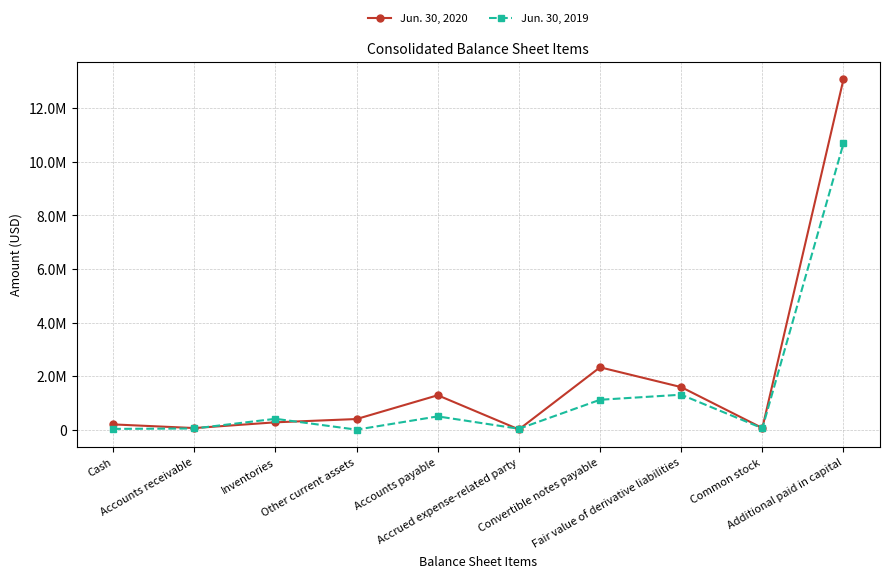

What is the label of the 2nd point from the left?

Accounts receivable